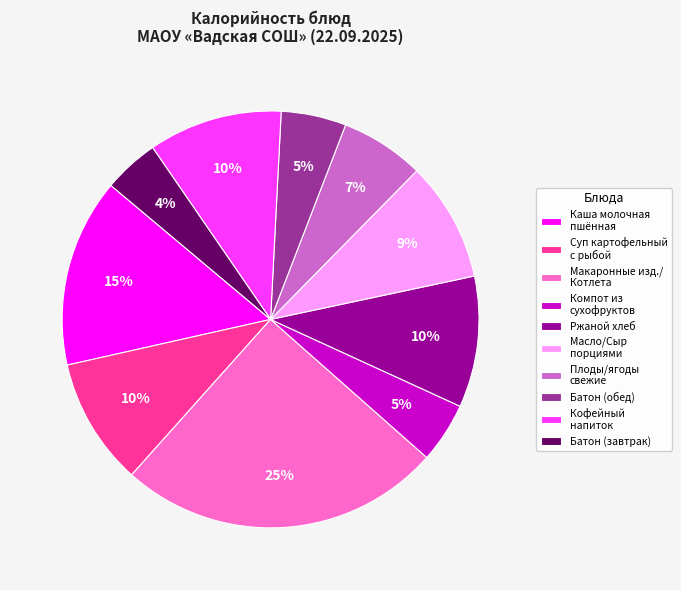

To the nearest percent, what is the difference between the largest and smallest slice percentages?

21%